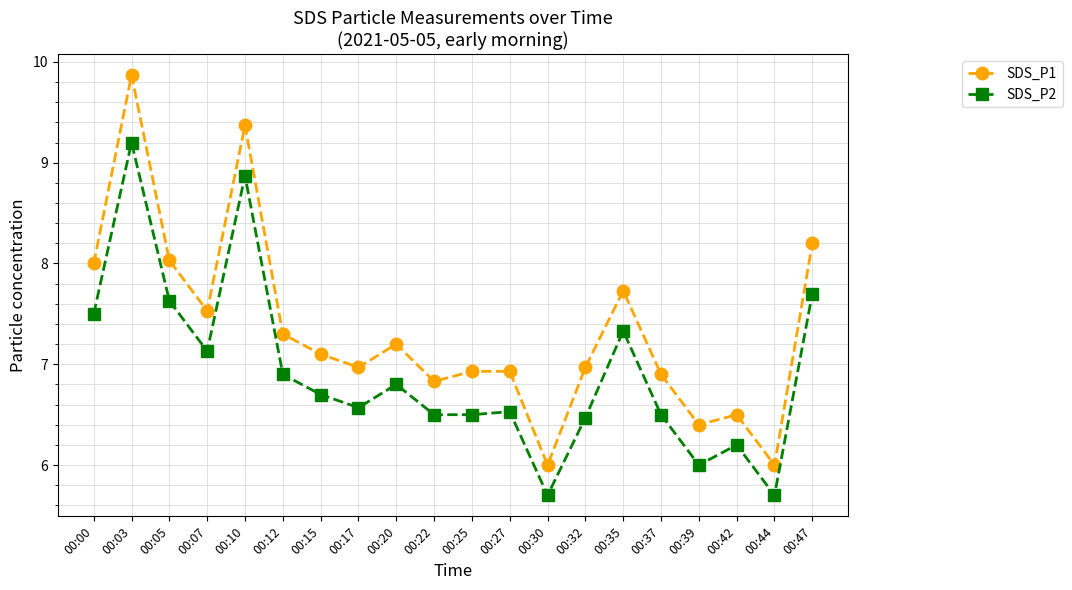

At which category is the sum across all series the highest?

00:03